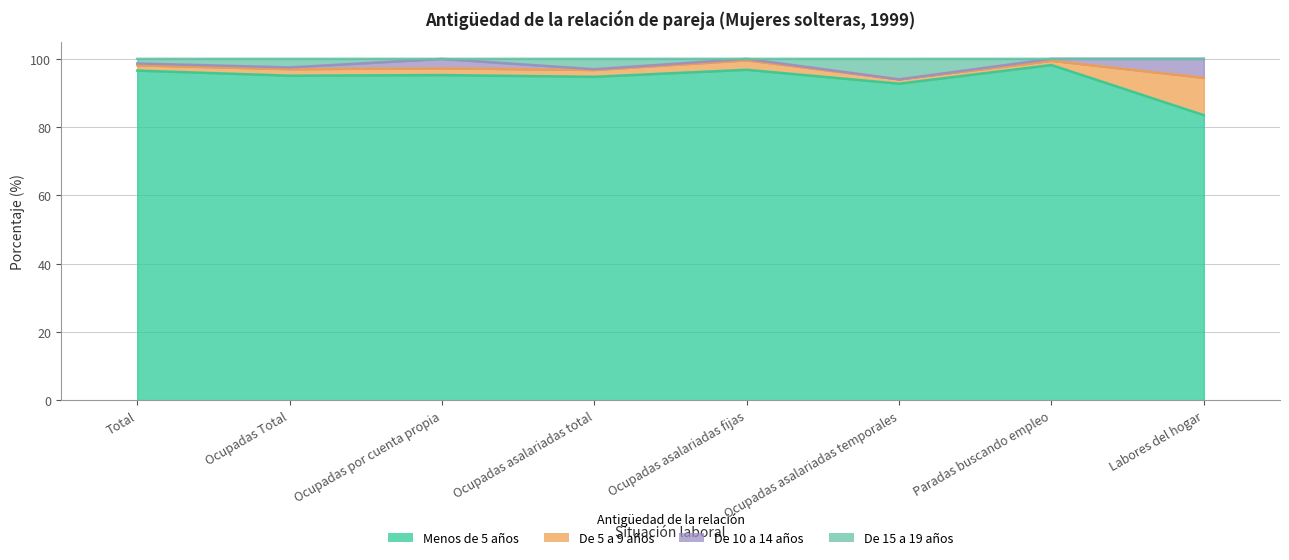

At which category is the sum across all series the highest?

Paradas buscando empleo